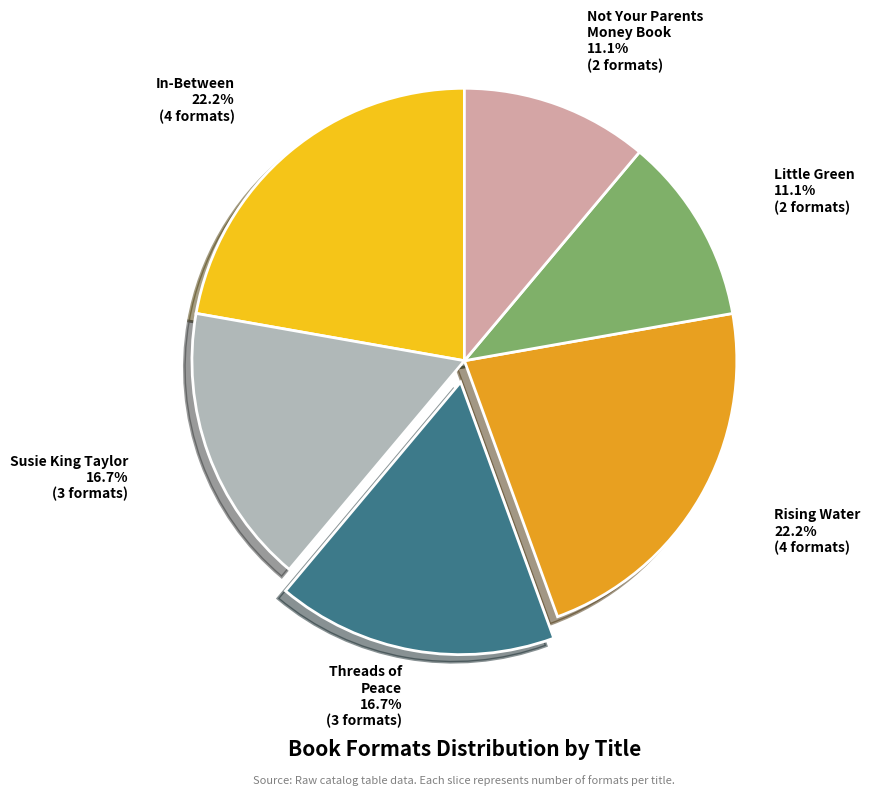

How many slices are in this pie chart?

6